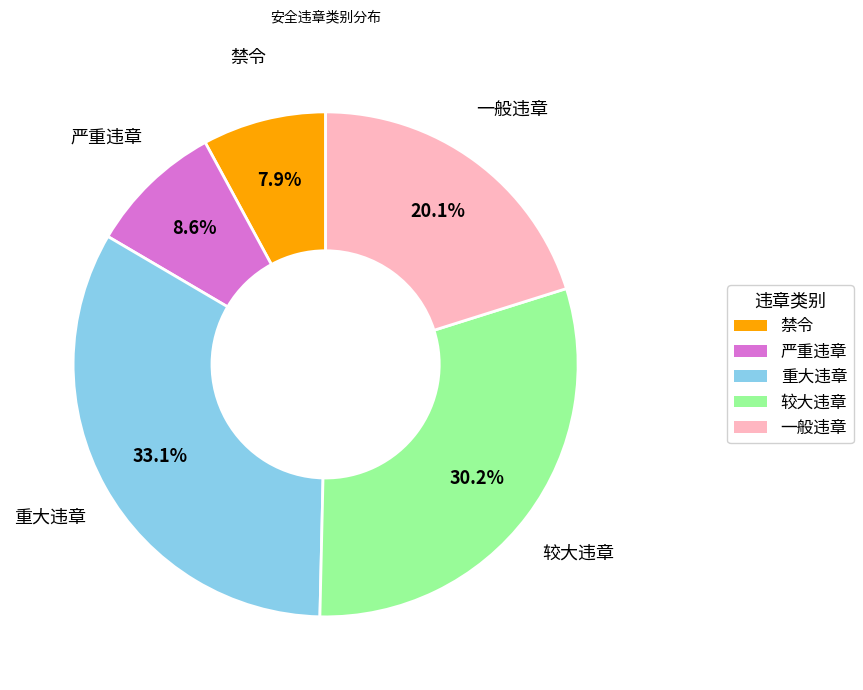

Rank the categories by value from highest to lowest.

重大违章, 较大违章, 一般违章, 严重违章, 禁令